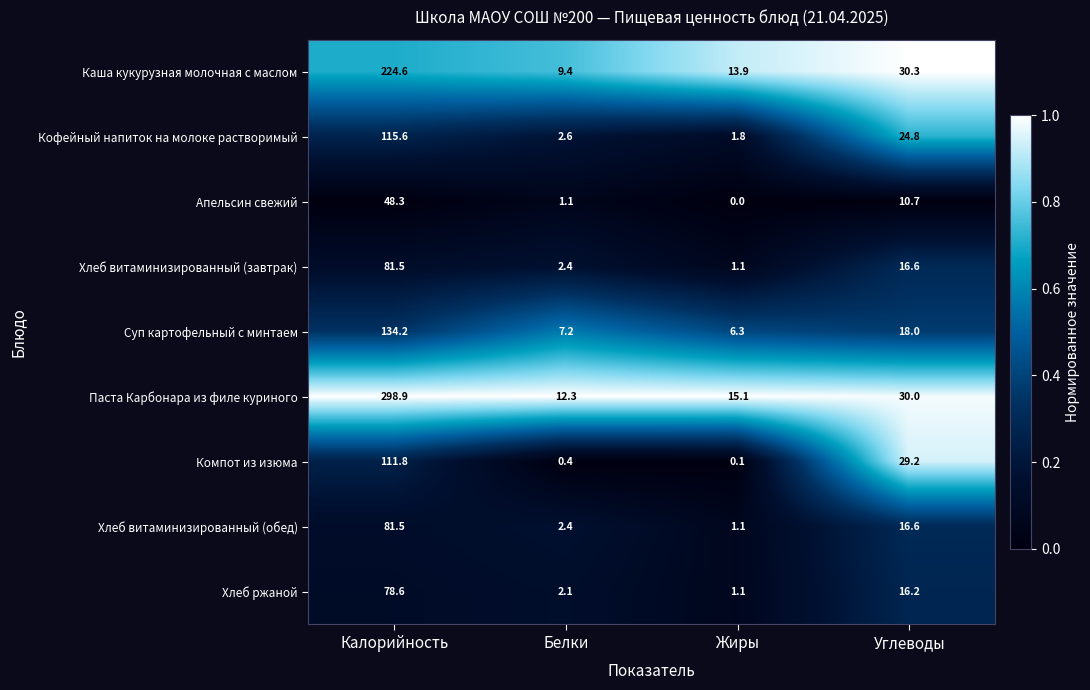

Which series has the largest total across all categories?

Паста Карбонара из филе куриного